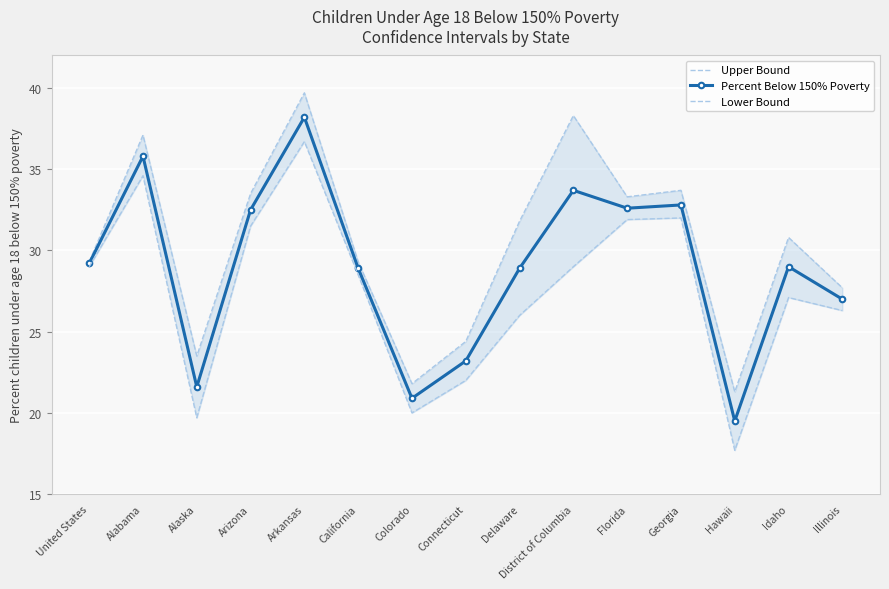

List the series in order of their overall mean, highest first.

Upper Bound, Percent Below 150% Poverty, Lower Bound